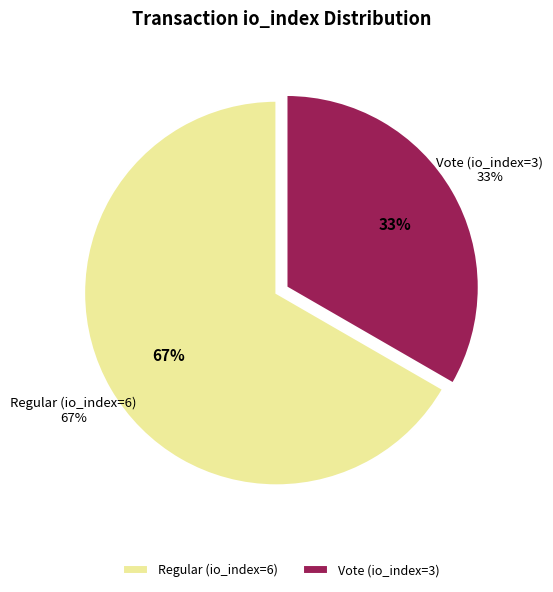

Combined, do Vote (io_index=3) and Regular (io_index=6) account for over 50%?

Yes